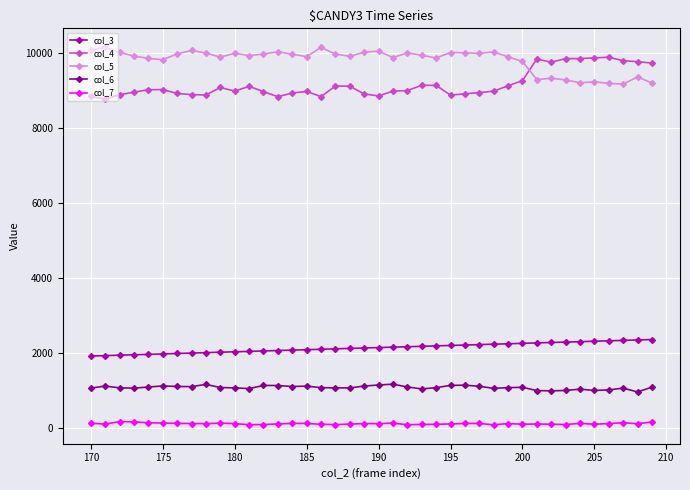

What is the maximum value for col_7?

179